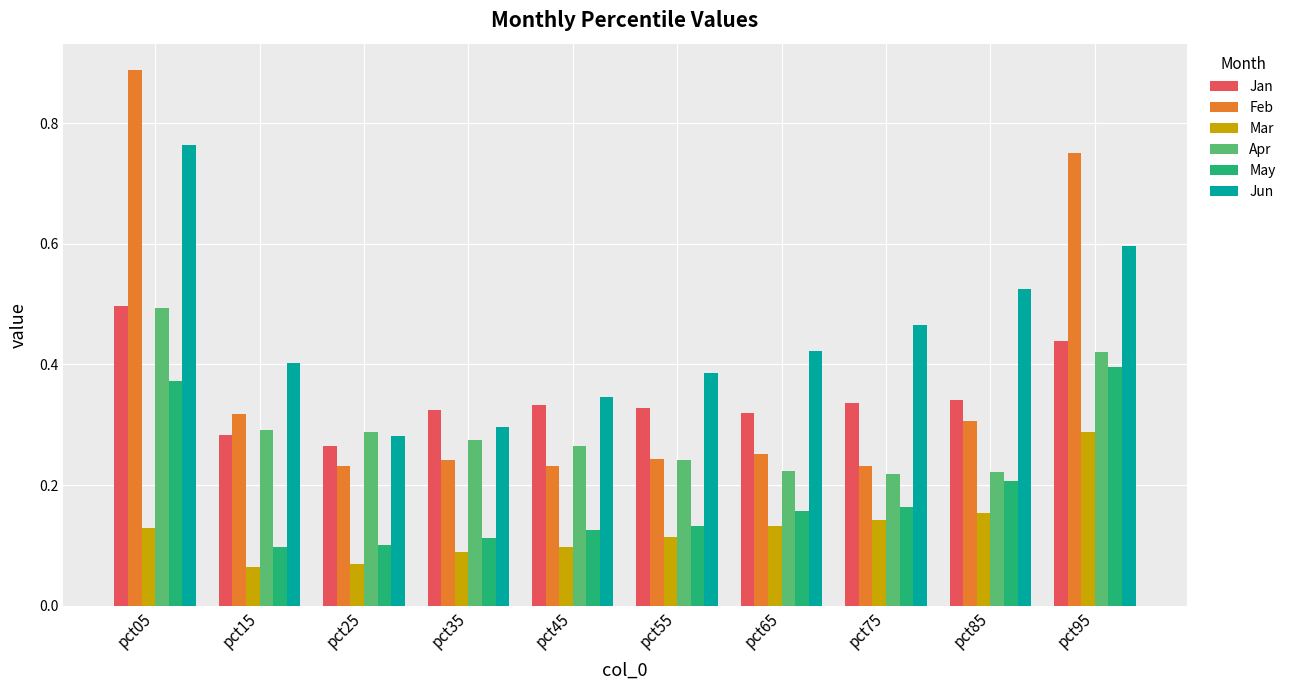

How many series are shown in this chart?

6